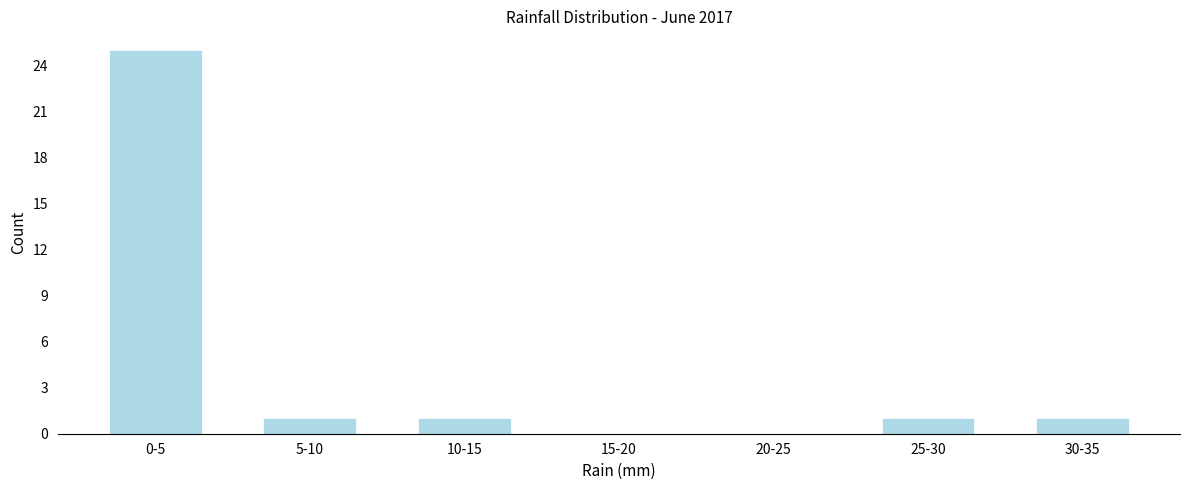

Reading left to right, what are all the values shown in this chart?

0-5=25	5-10=1	10-15=1	15-20=0	20-25=0	25-30=1	30-35=1